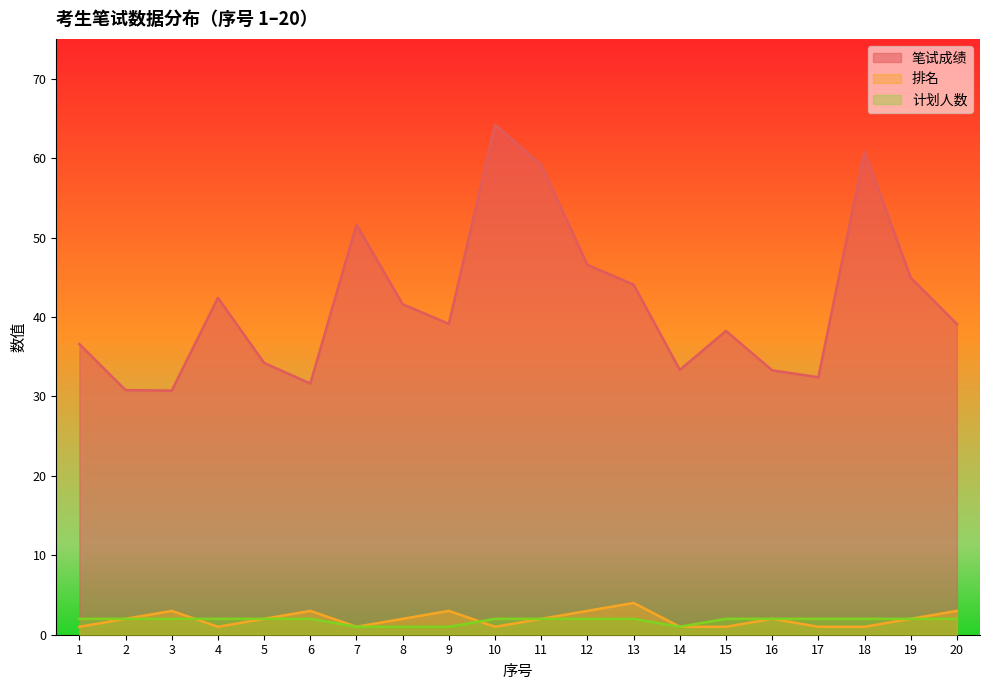

True or false: 计划人数 and 排名 intersect in this chart.

True